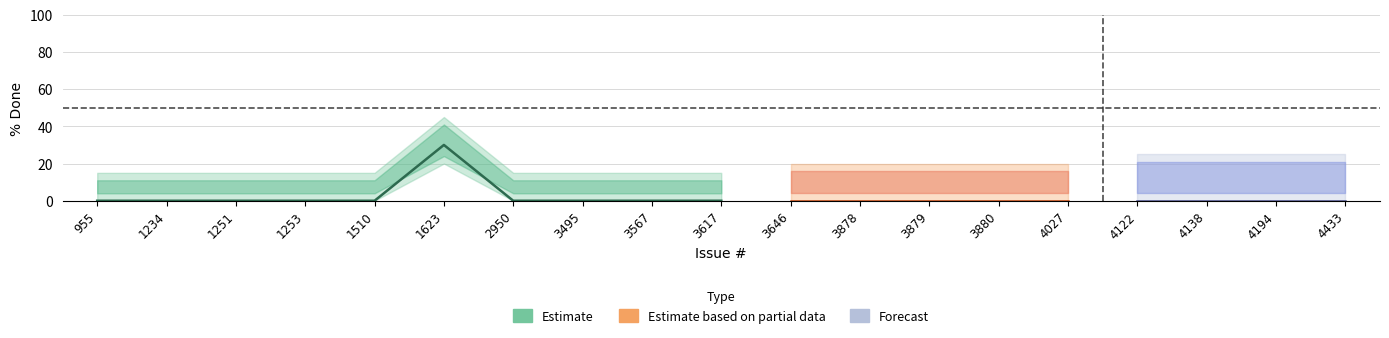

True or false: Estimate based on partial data and Forecast intersect in this chart.

False